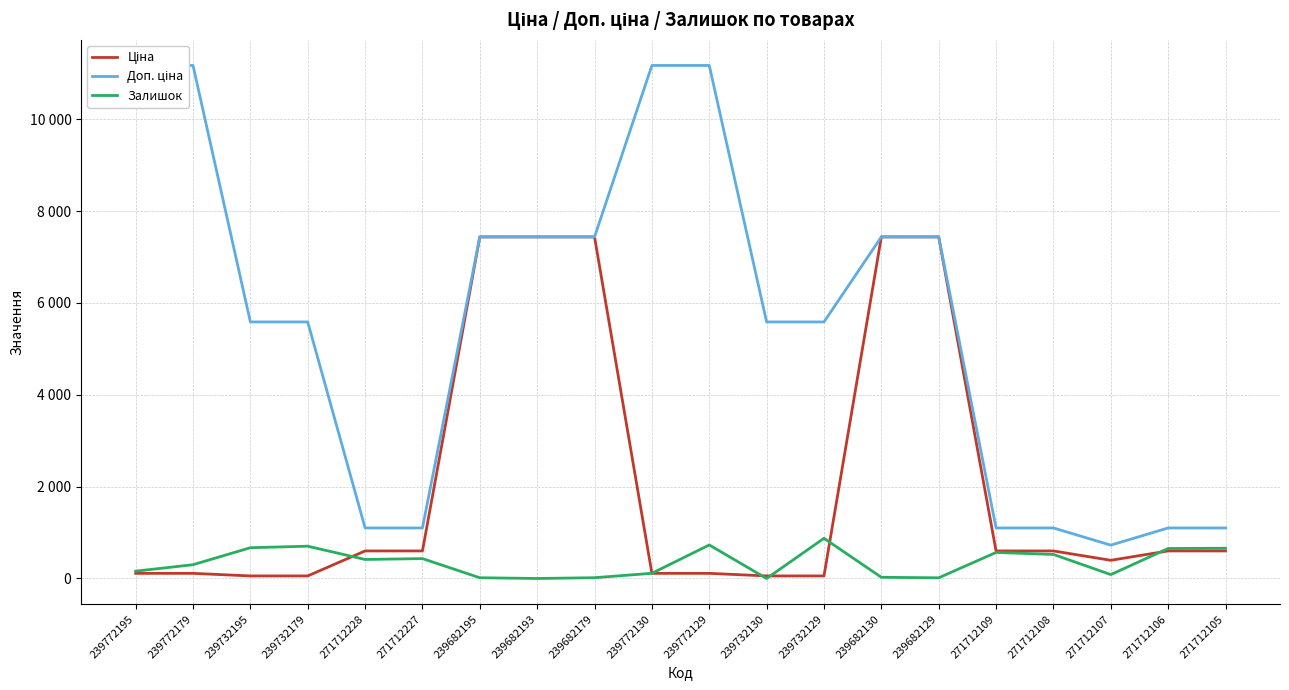

What is the difference between the maximum and second lowest values in the Доп. ціна series?

10069.0